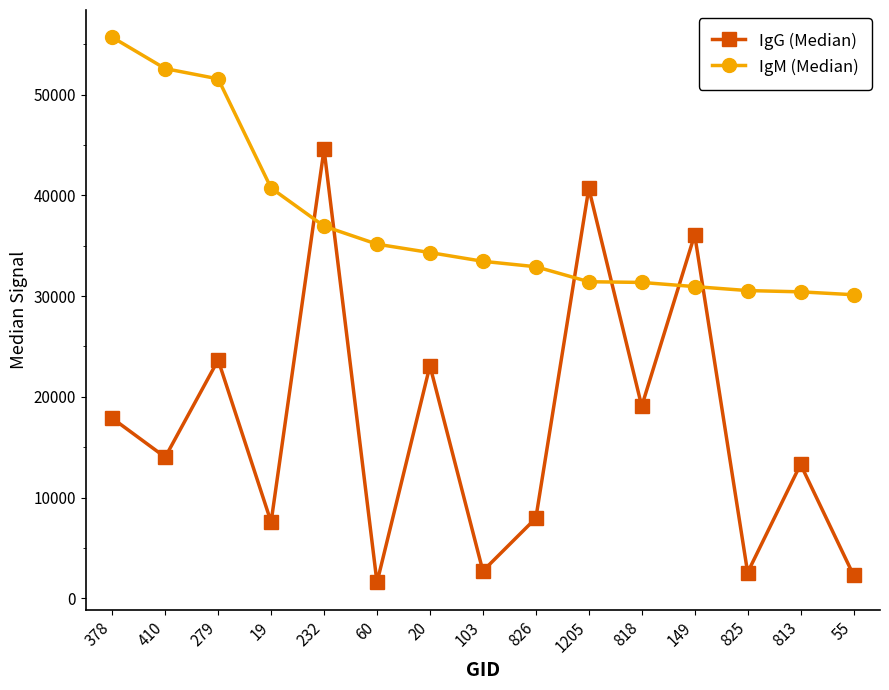

What is the difference between the highest and lowest values at 410?

38572